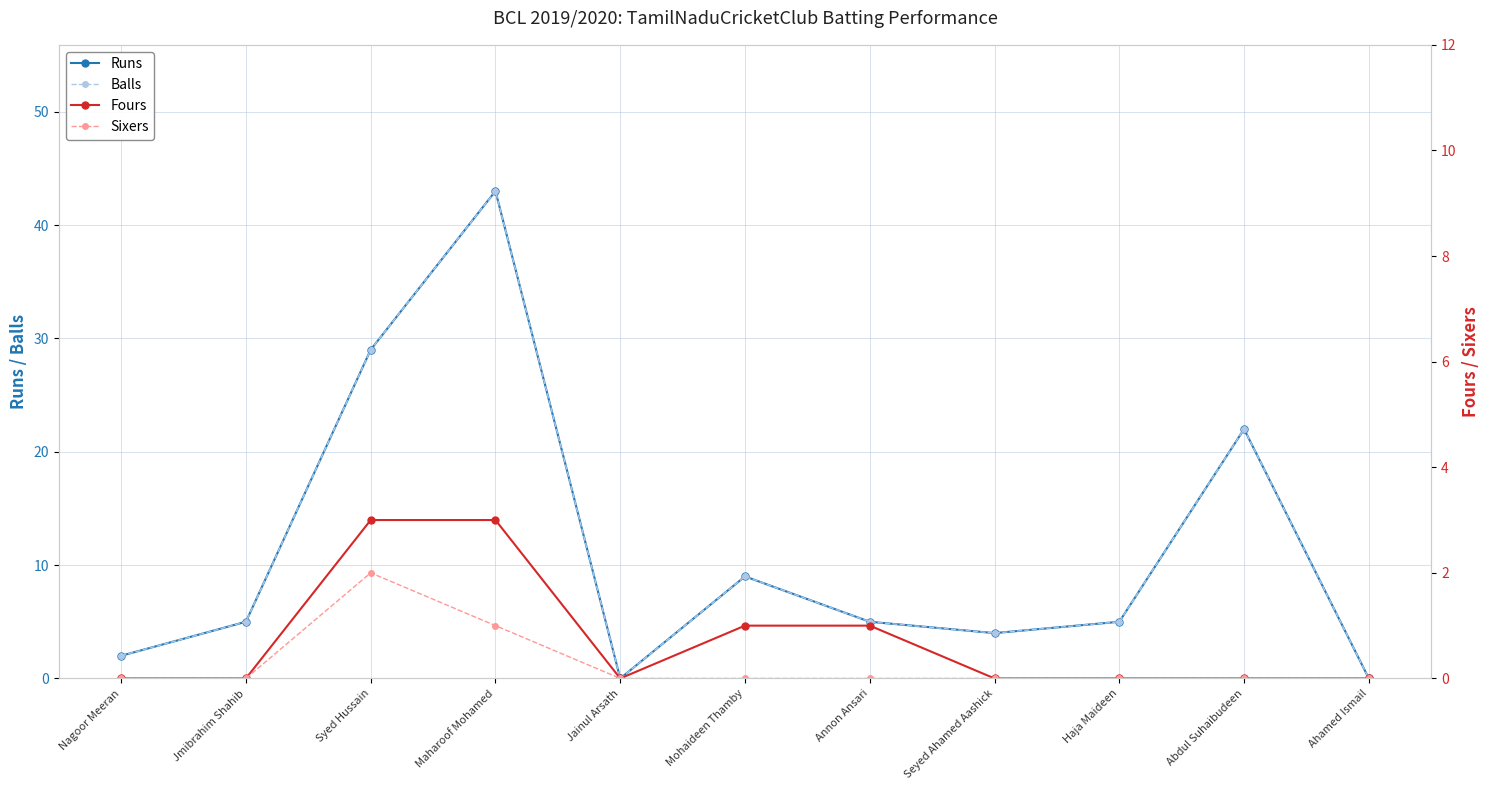

What is the greatest value displayed?

43